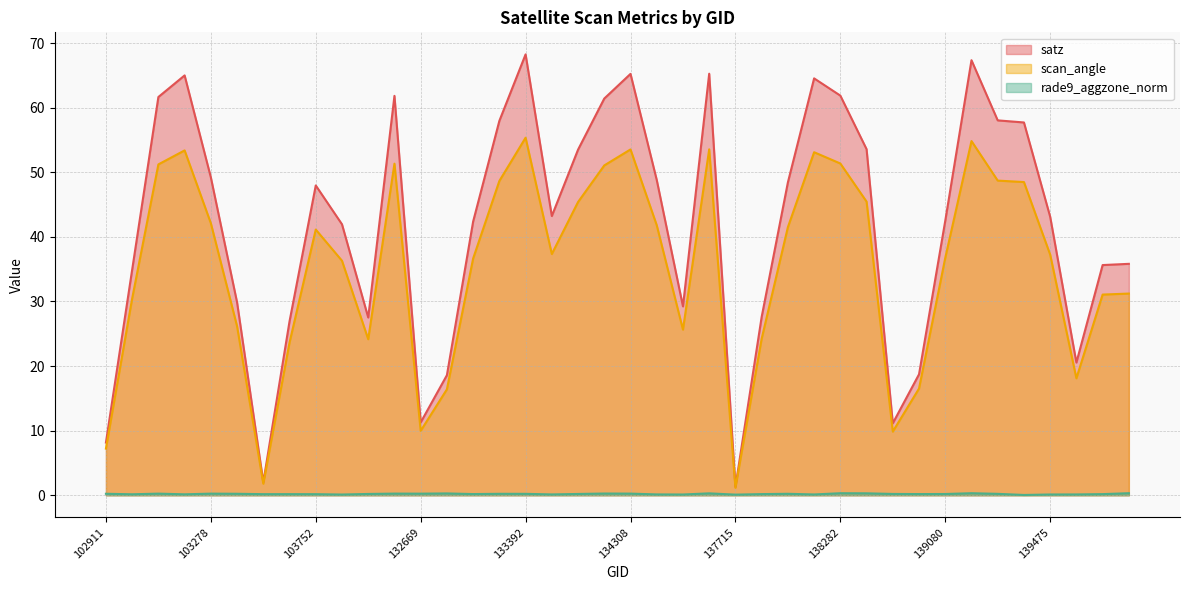

How many data points in scan_angle are less than 37?

19